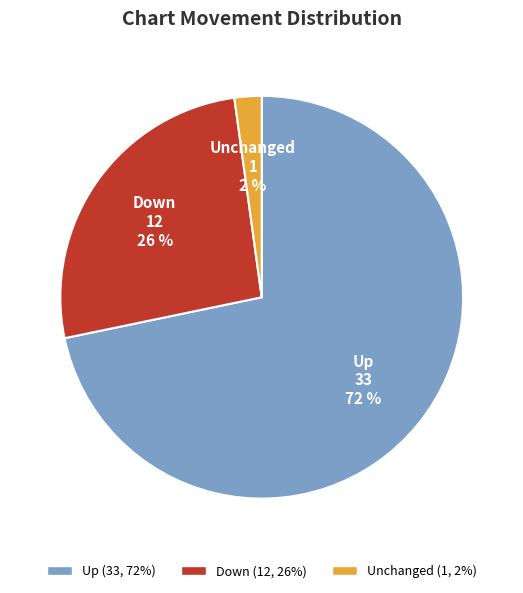

Does any single category account for the majority?

Yes